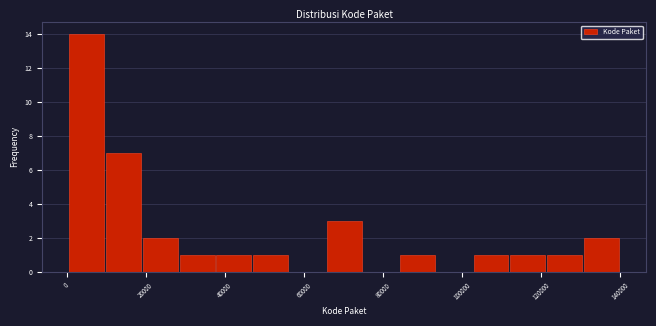

Reading left to right, list every bar in this chart as the range it spans on the x-axis followed by its height. Neither the bar edges nor the heights are printed on the chart, so give them approximately, as read against the axes.

0 to 10000: 14
10000 to 20000: 7
20000 to 28000: 2
28000 to 38000: 1
38000 to 46000: 1
46000 to 56000: 1
56000 to 66000: 0
66000 to 74000: 3
74000 to 84000: 0
84000 to 94000: 1
94000 to 102000: 0
102000 to 112000: 1
112000 to 122000: 1
122000 to 130000: 1
130000 to 140000: 2